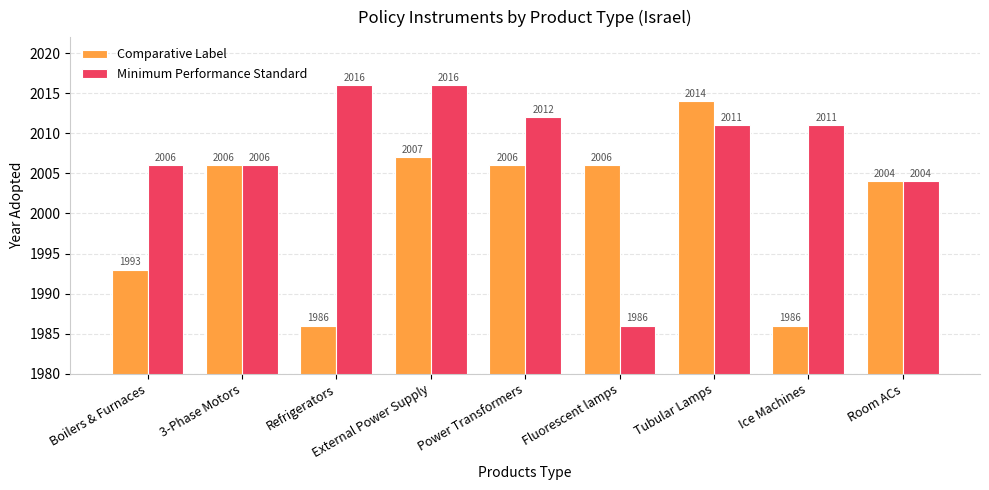

What is the value of the Comparative Label bar at the 3rd from the left?

1986